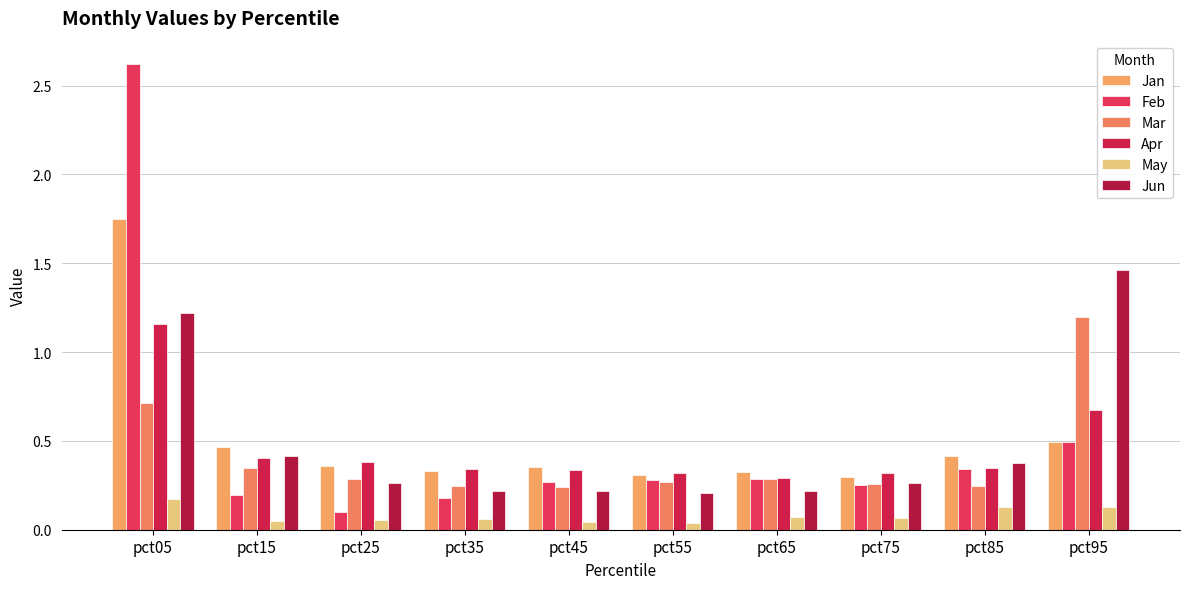

What are all the series names shown in the legend?

Jan, Feb, Mar, Apr, May, Jun